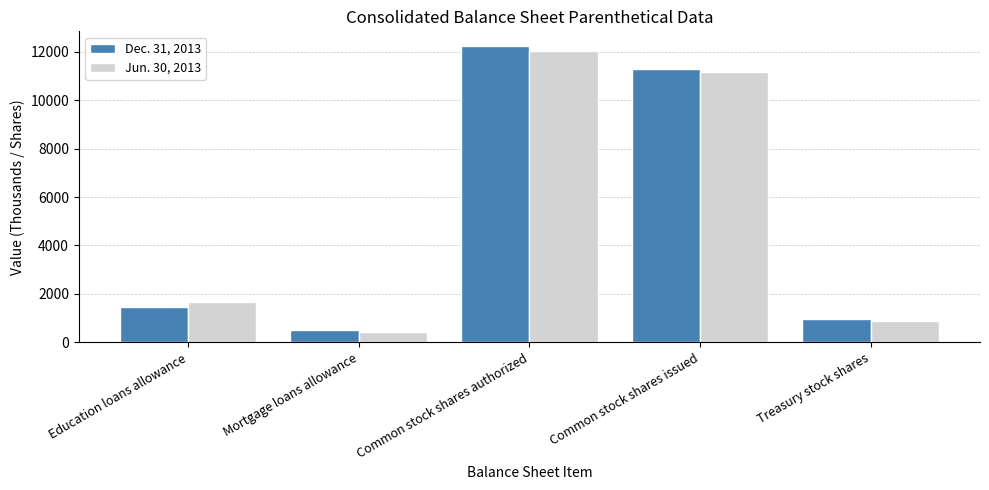

How many data points does each series have?

5